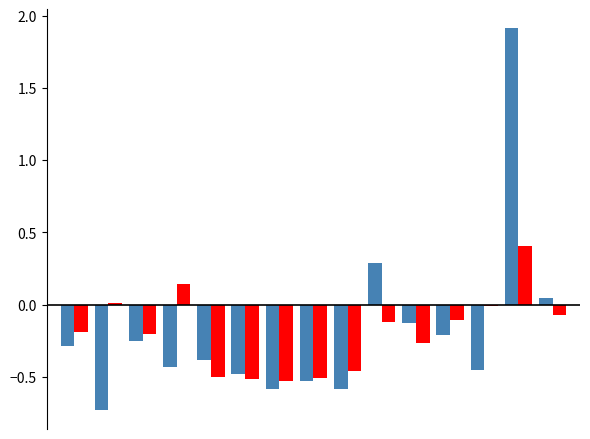

What is the maximum value shown in the chart?

1.9